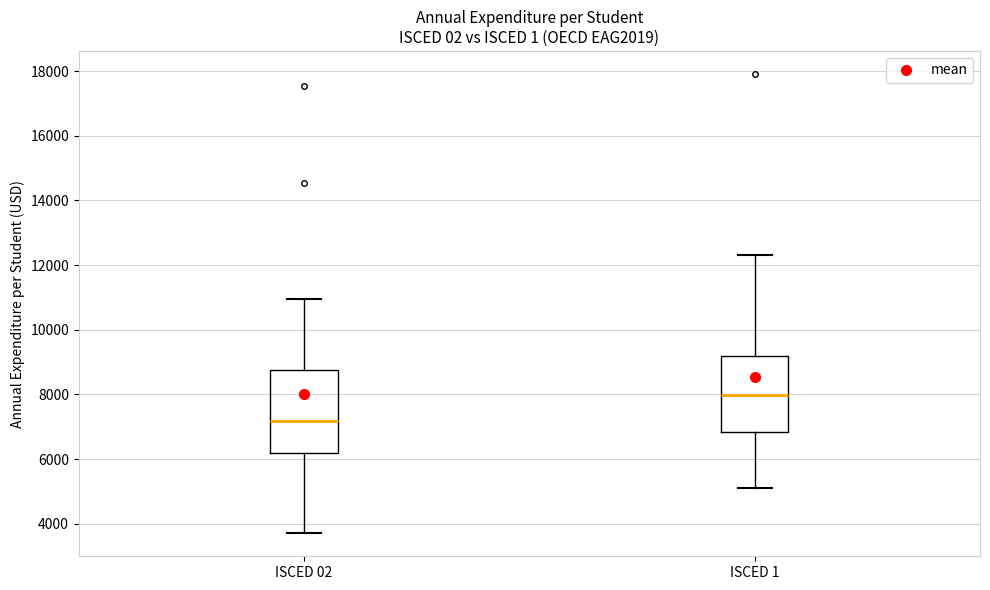

Where does the upper whisker of the box for ISCED 1 end on the y-axis? The values are not printed on the chart, so give them approximately, as read against the axis.

12200